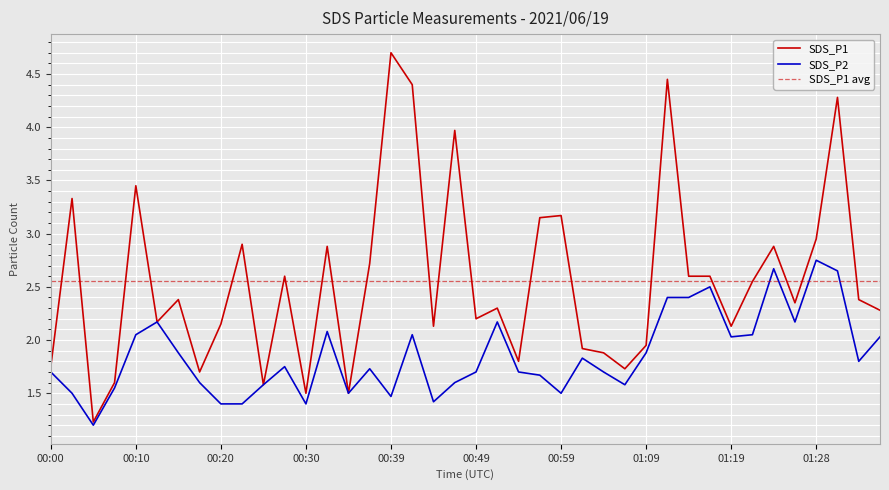

The SDS_P1 series shows 1.8 at 00:00. True or false?

True